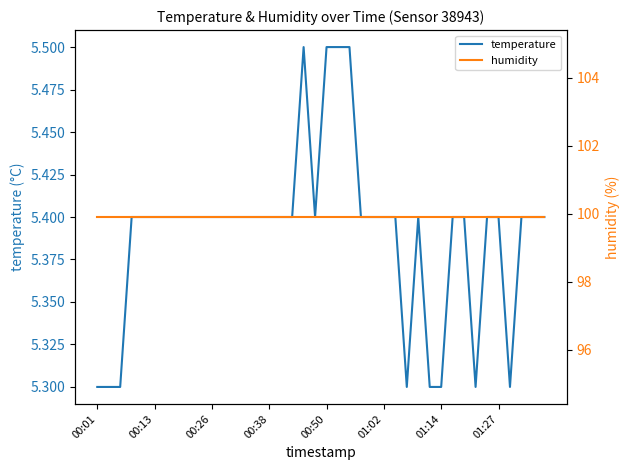

What is the greatest value displayed?

99.9